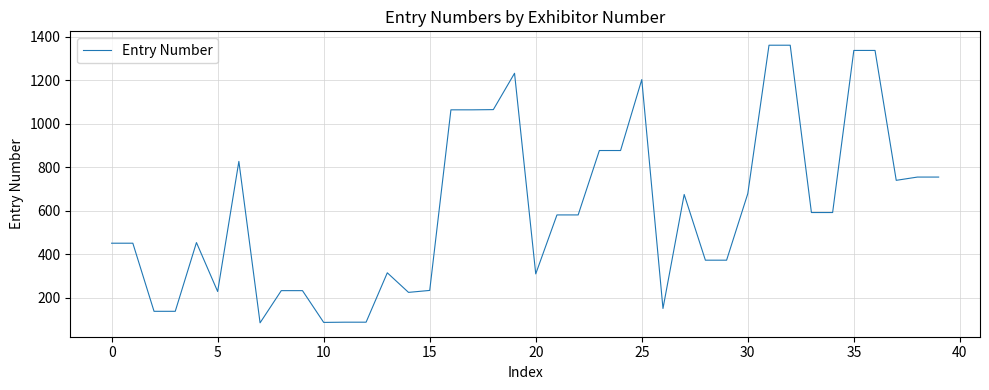

What is the difference between the maximum and minimum values?

1276